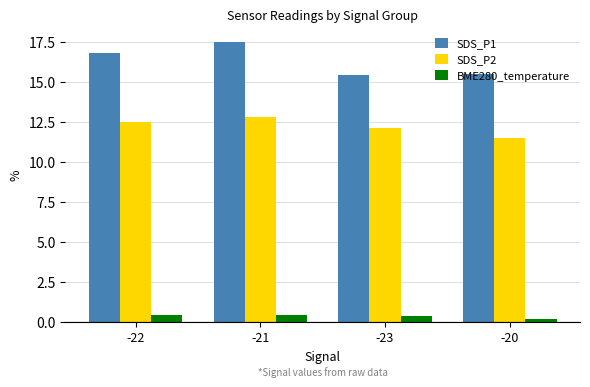

Is the value of SDS_P1 at -21 greater than the value of SDS_P2 at -21?

Yes